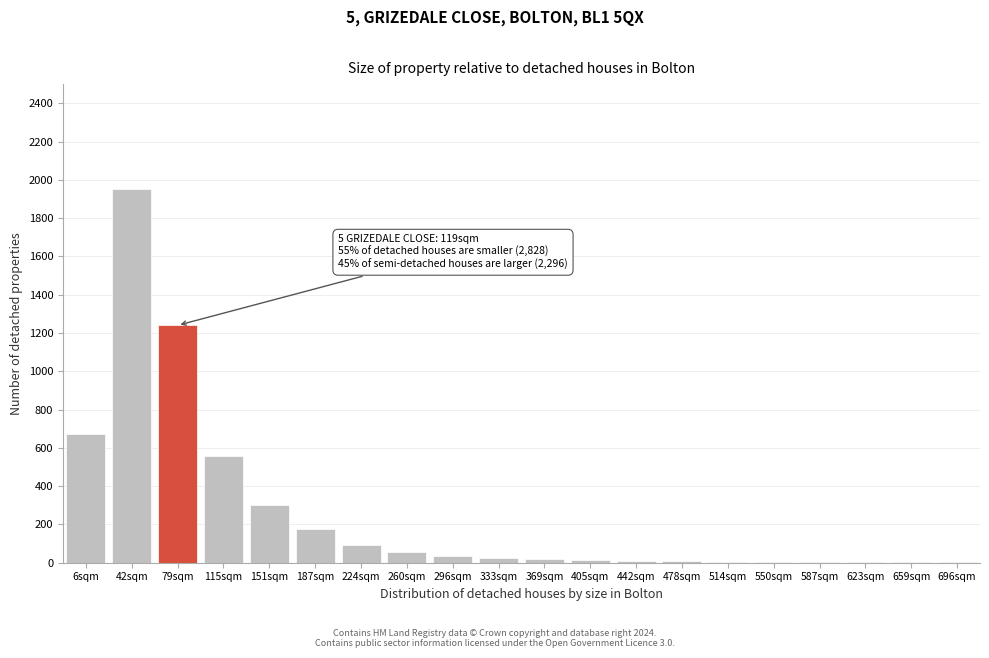

What is the sum of all values?

5170